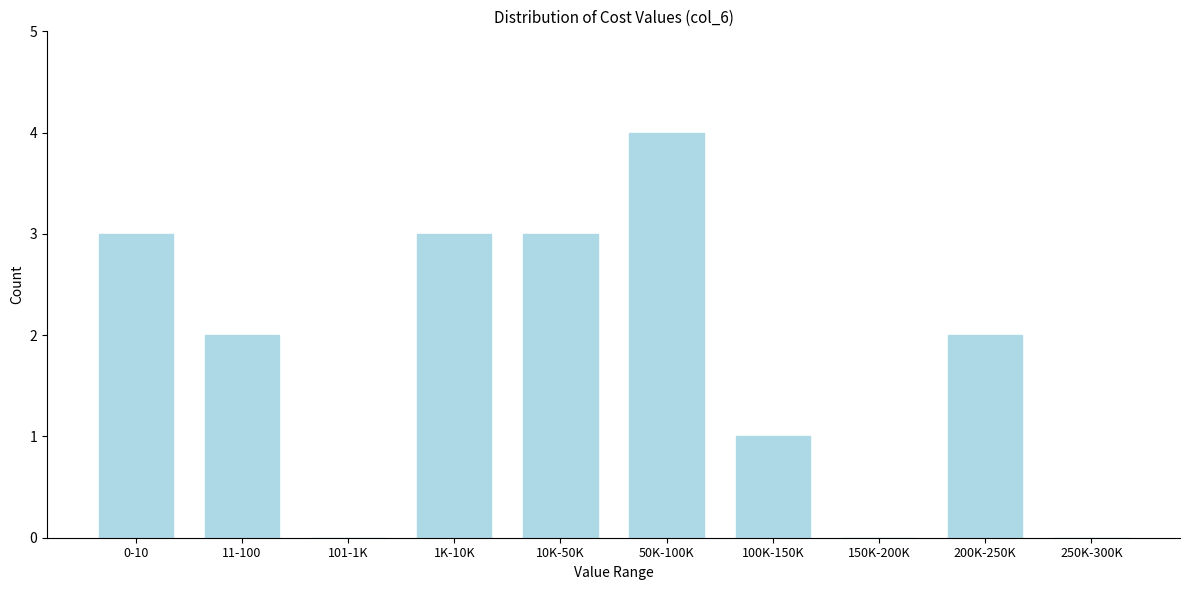

Reading left to right, extract all data points from this chart.

0-10=3	11-100=2	101-1K=0	1K-10K=3	10K-50K=3	50K-100K=4	100K-150K=1	150K-200K=0	200K-250K=2	250K-300K=0